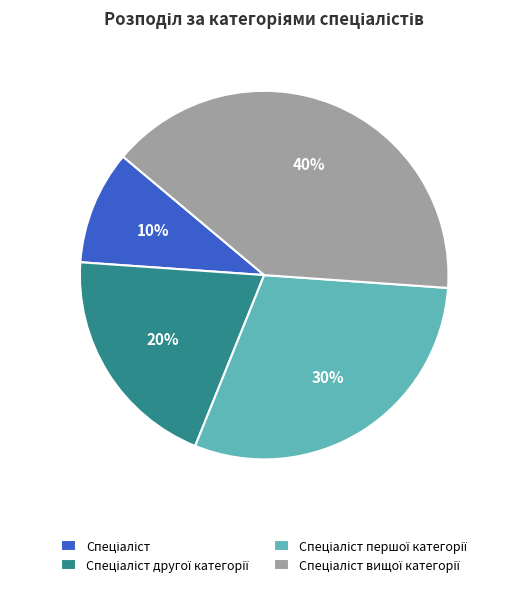

To the nearest percent, what is the average slice percentage?

25%